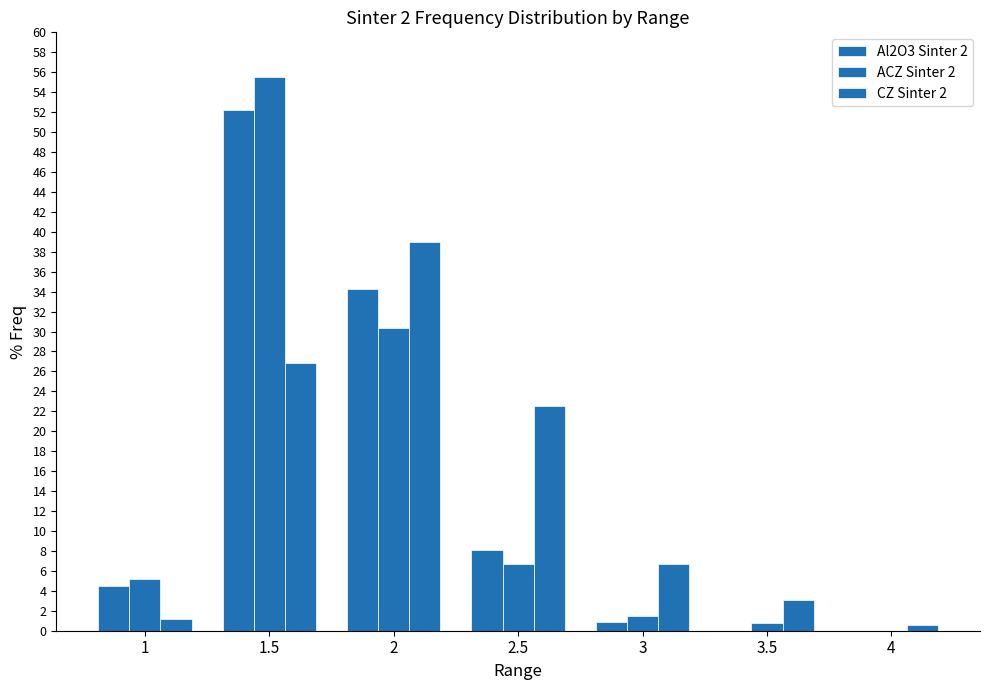

True or false: Al2O3 Sinter 2 has a value of 19.9 at 2.

False